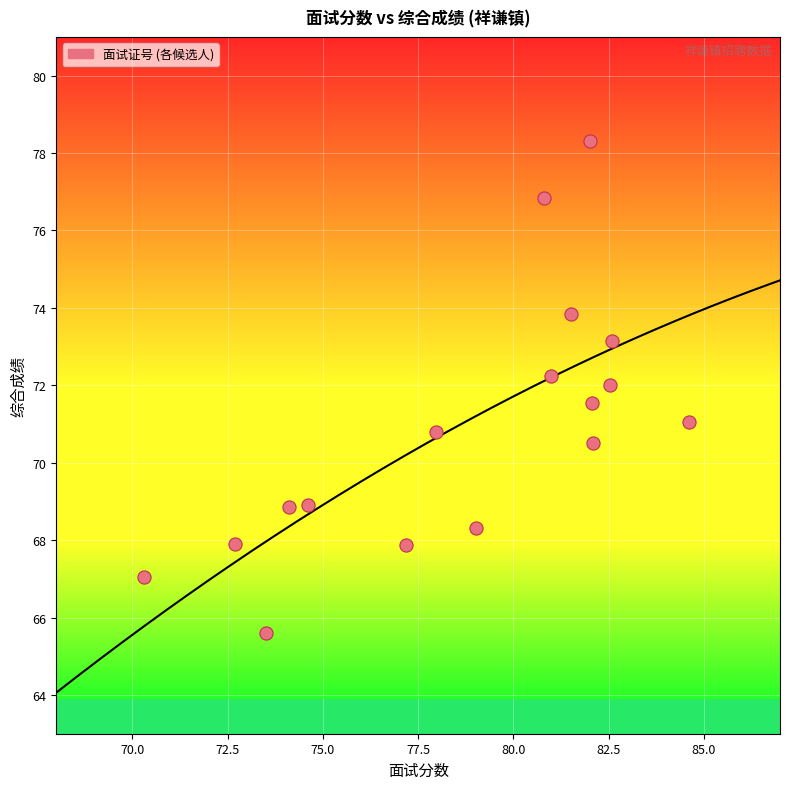

What is the range of X values (max minus min)?

14.3